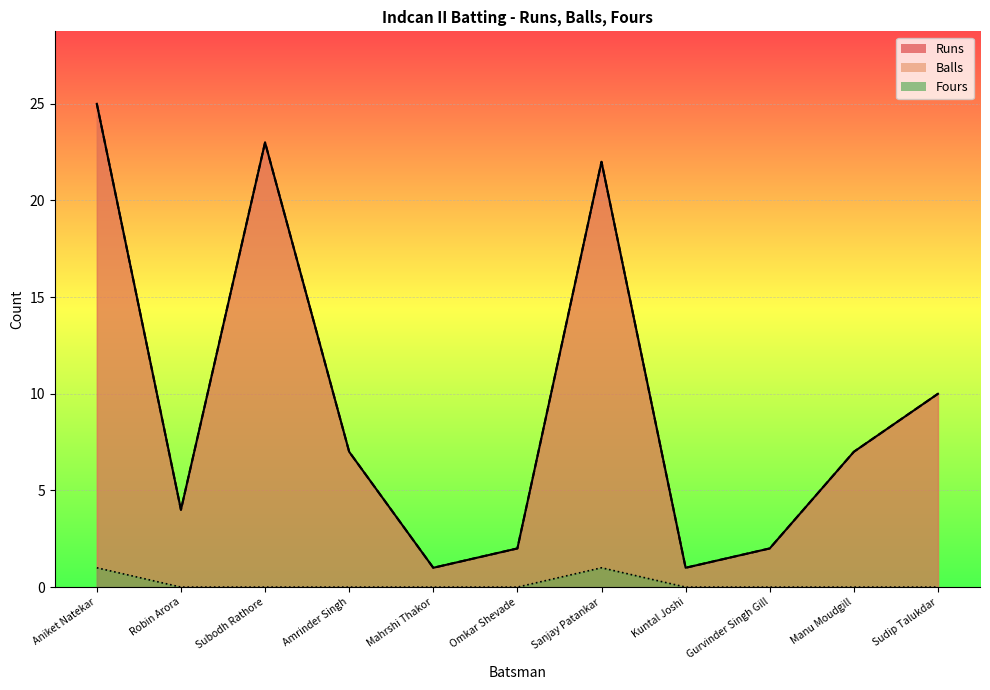

What is the average value of the Runs series?

9